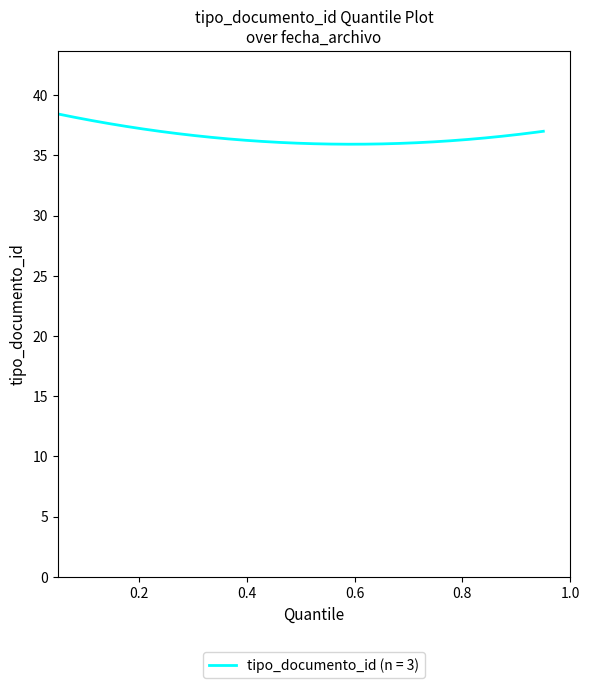

What is the maximum value shown in the chart?

38.4